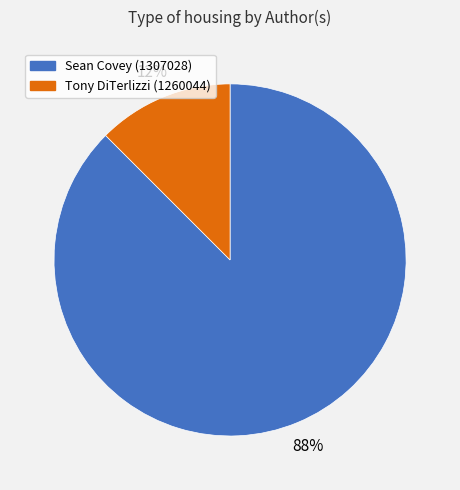

Count the number of slices in the pie.

2